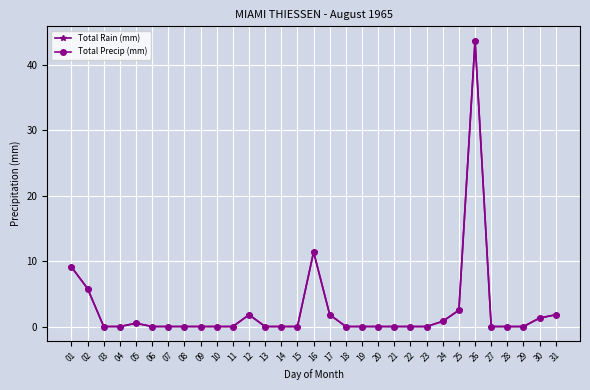

Which has a higher value, 22 or 09?

22